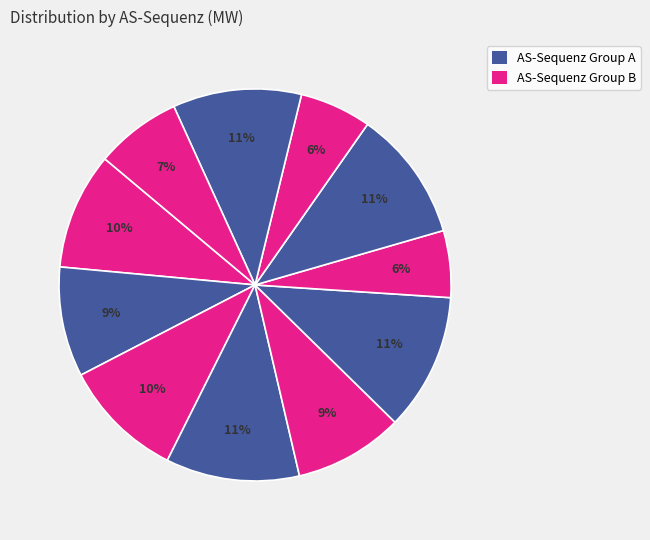

Count the number of slices in the pie.

11